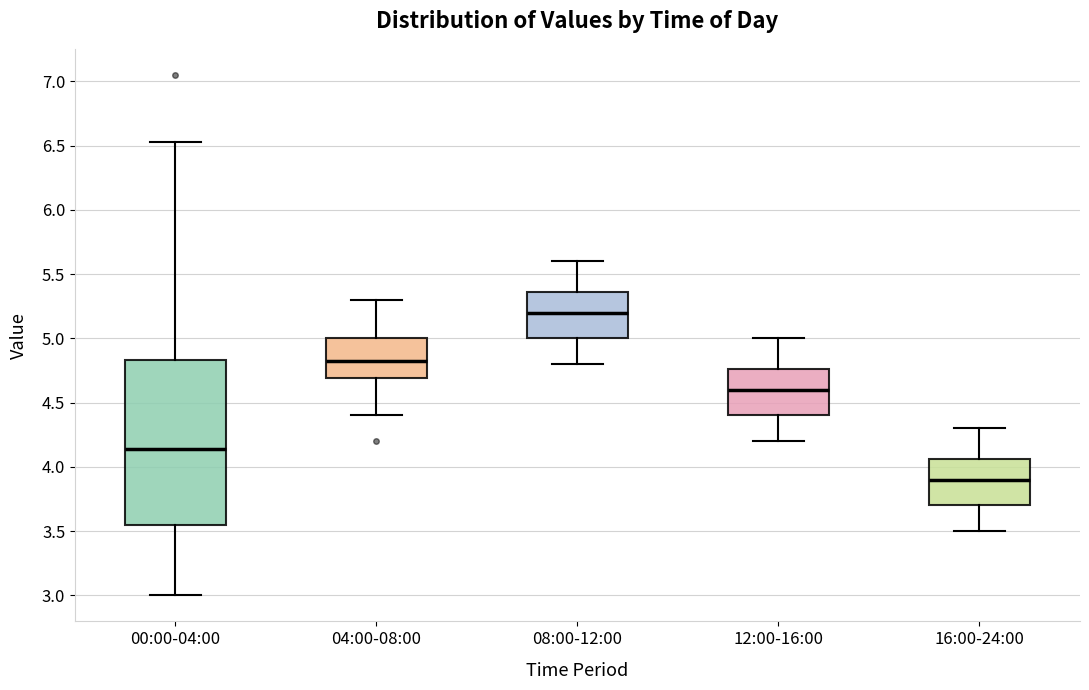

Reading left to right, read every box against the y-axis: the position of its median line, the range the box covers, and the ends of its whiskers. The values are not printed on the chart, so give them approximately, as read against the axis.

00:00-04:00: median 4.15, box 3.55 to 4.85, whiskers 3.00 to 6.55
04:00-08:00: median 4.85, box 4.70 to 5.00, whiskers 4.40 to 5.30
08:00-12:00: median 5.20, box 5.00 to 5.35, whiskers 4.80 to 5.60
12:00-16:00: median 4.60, box 4.40 to 4.75, whiskers 4.20 to 5.00
16:00-24:00: median 3.90, box 3.70 to 4.05, whiskers 3.50 to 4.30